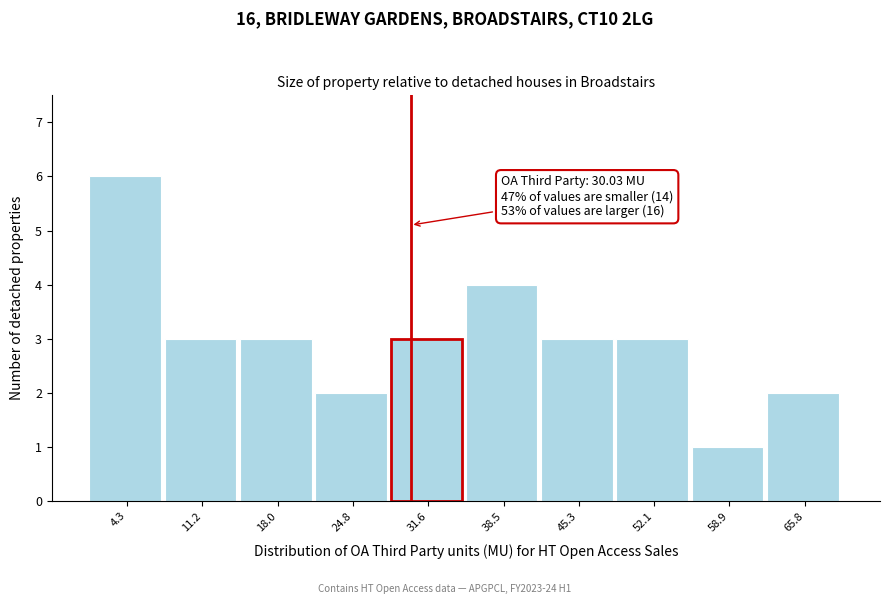

Which range on the x-axis has the tallest bar?

1 to 8